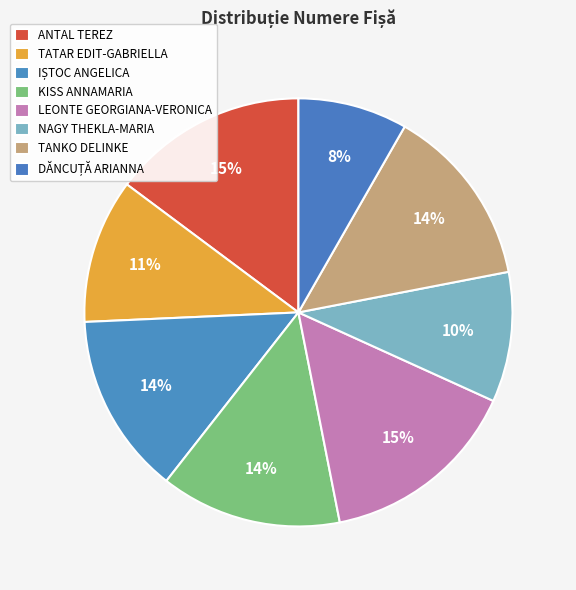

Count the number of slices in the pie.

8